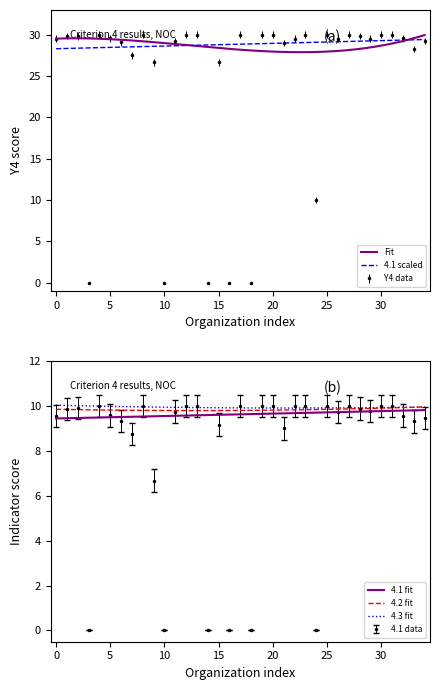

At 11, list the series in order from smallest to largest.

4.1, 4.3, Y4